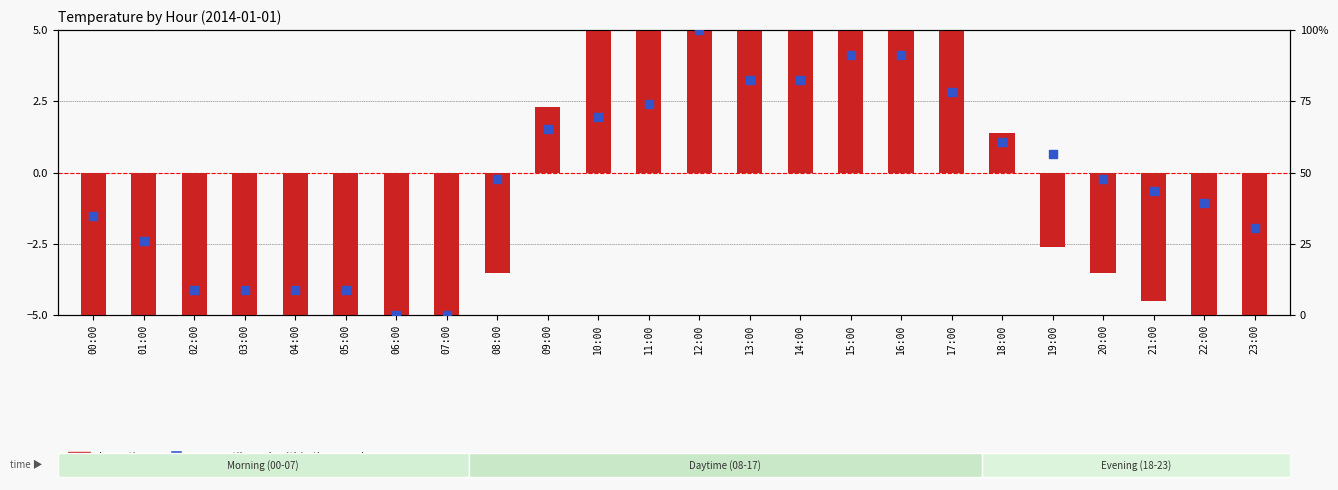

Which series has the largest total across all categories?

percentile rank within the sample